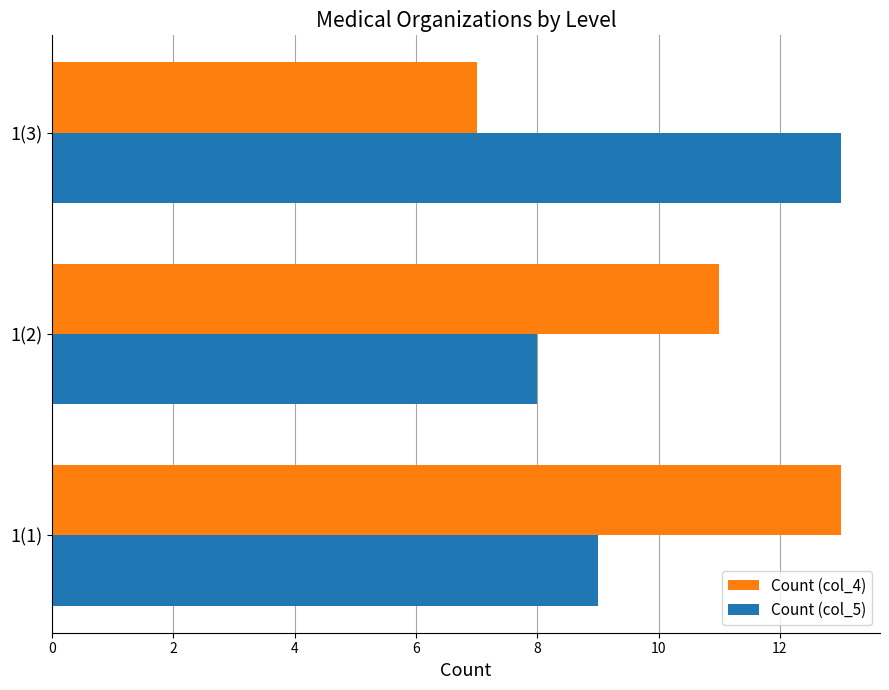

List the labels in order of Count (col_4) value, largest first.

1(1), 1(2), 1(3)